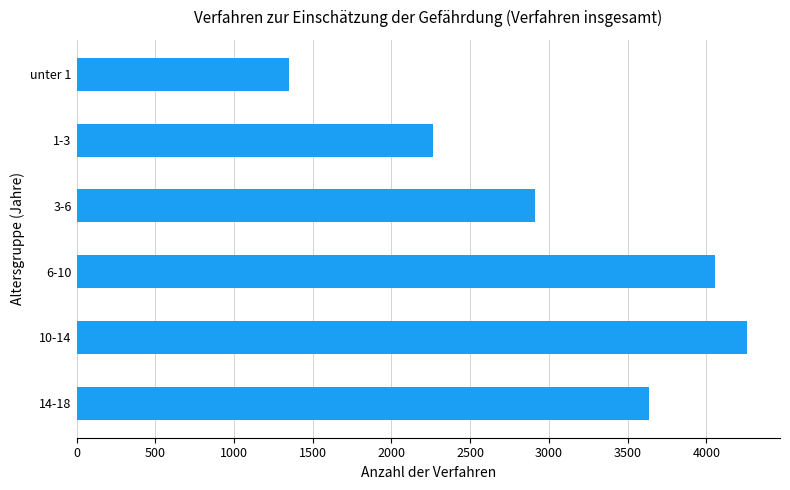

List the labels in order of value, largest first.

10-14, 6-10, 14-18, 3-6, 1-3, unter 1